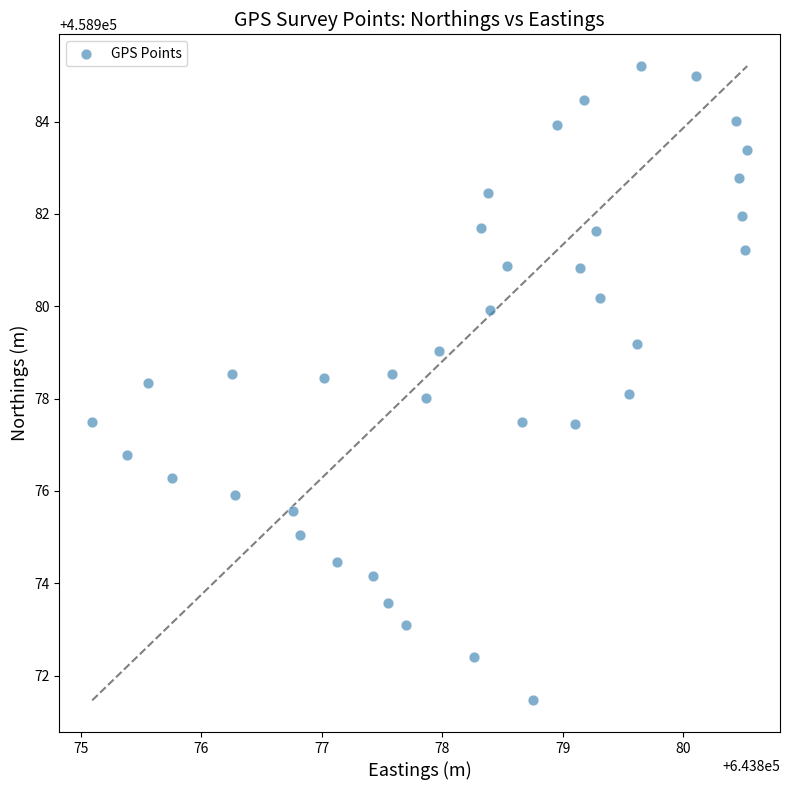

What is the range of Y values (max minus min)?

13.7